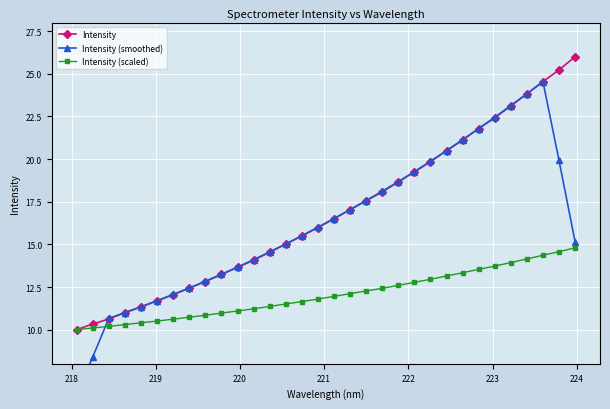

True or false: Intensity (scaled) and Intensity cross at least once.

False